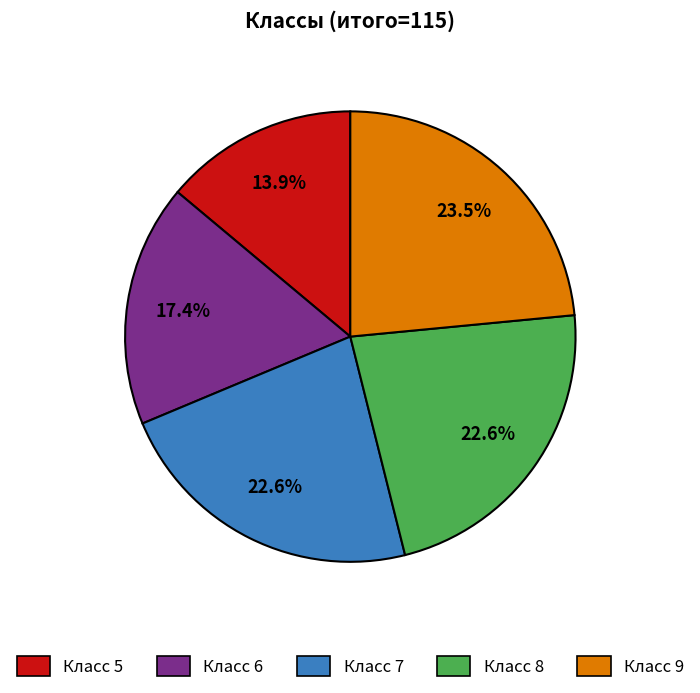

How many segments does this pie chart have?

5